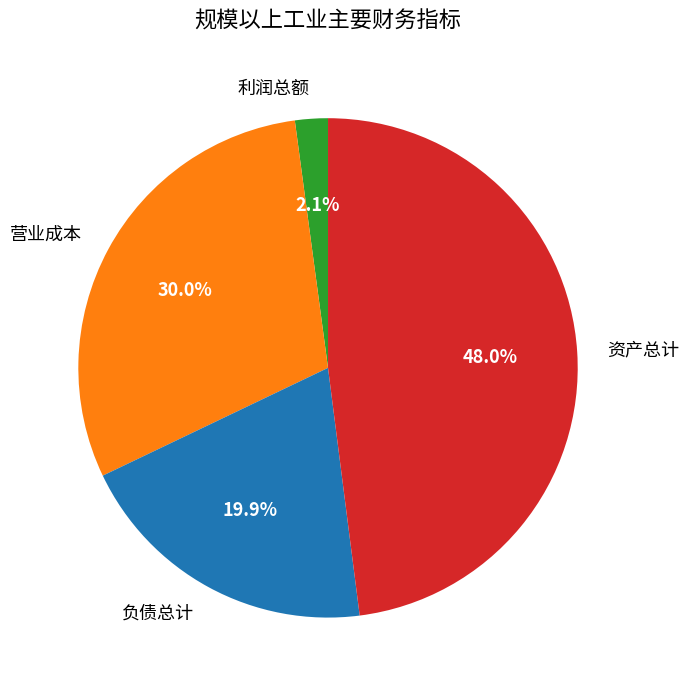

Combined, what portion of the pie is 利润总额 and 负债总计?

22.0%